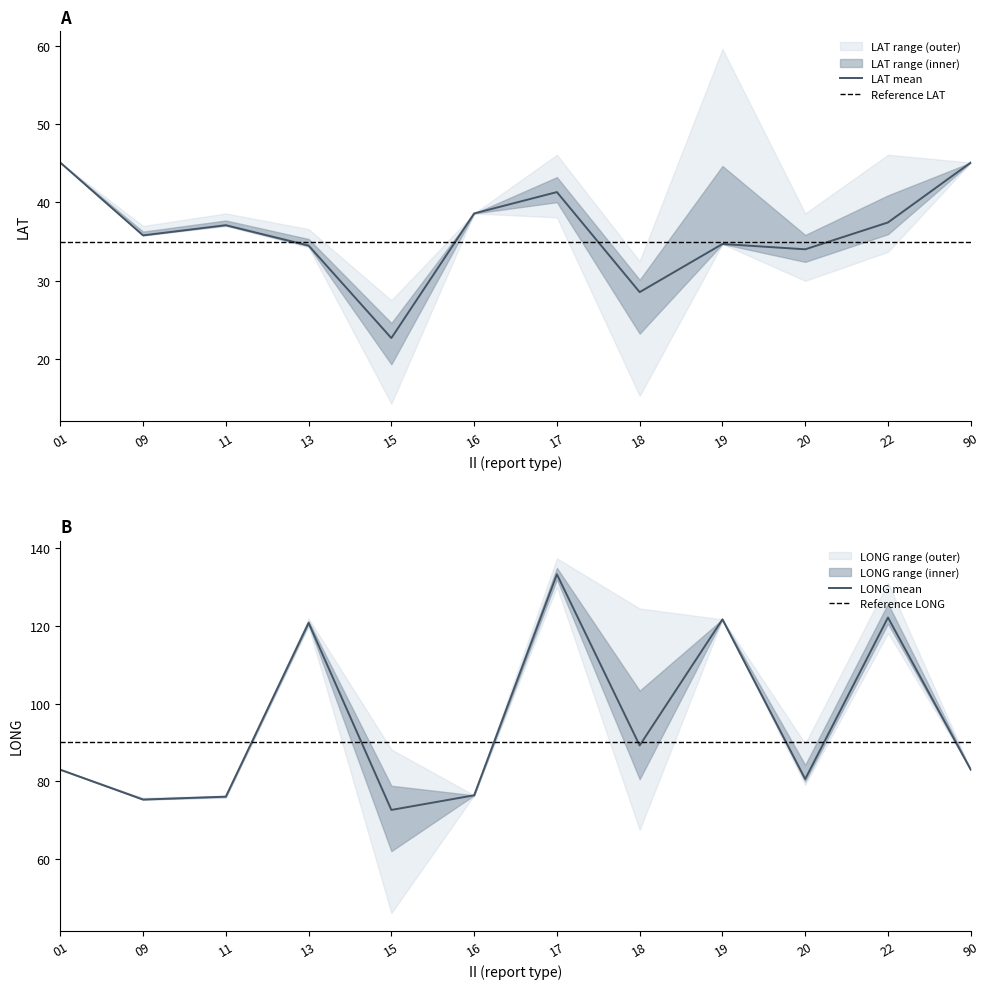

At which label is LONG_lower closest to 88?

01